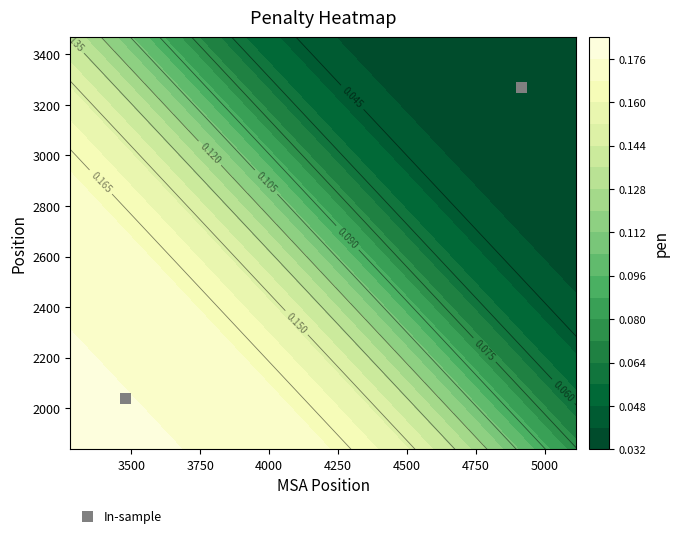

Reading left to right, extract all data points from this chart.

2037	3268